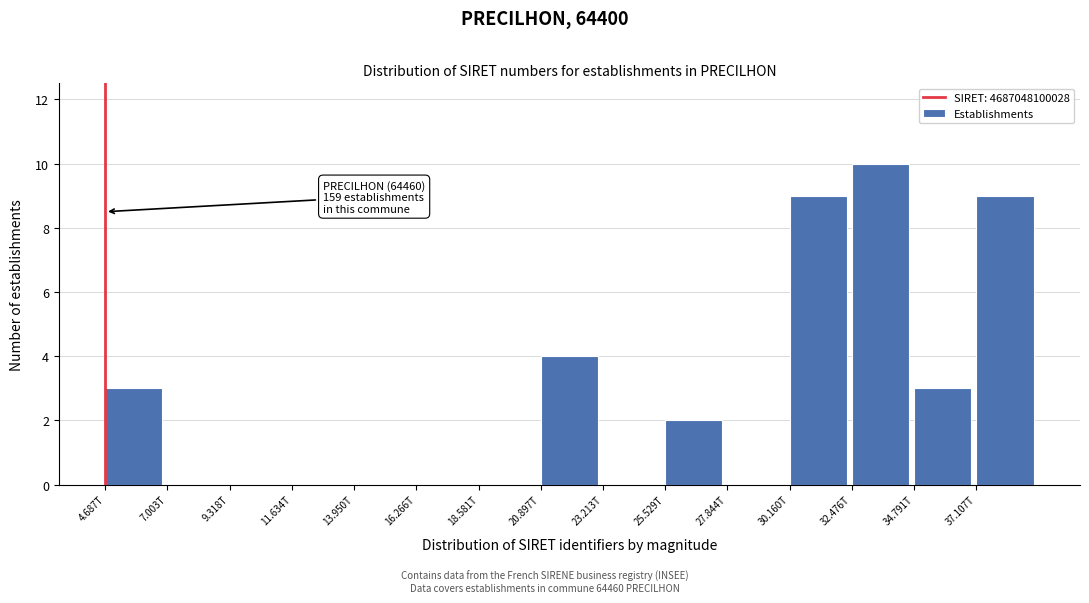

The value at 23.213T is 4. True or false?

False